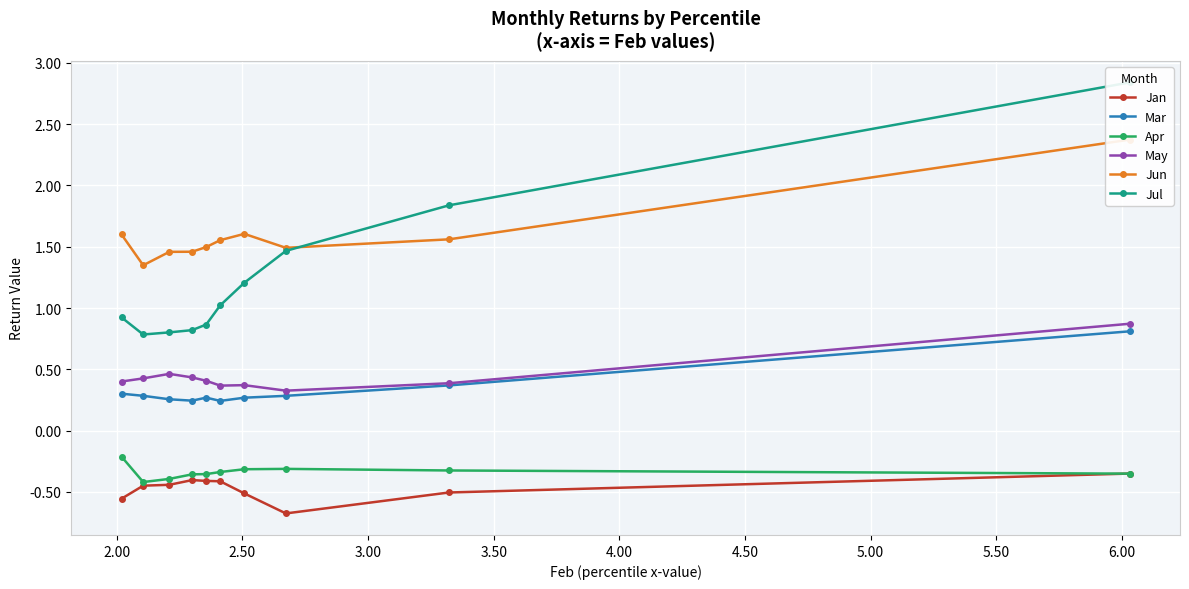

Count the Mar values in the range 0 to 1.

10